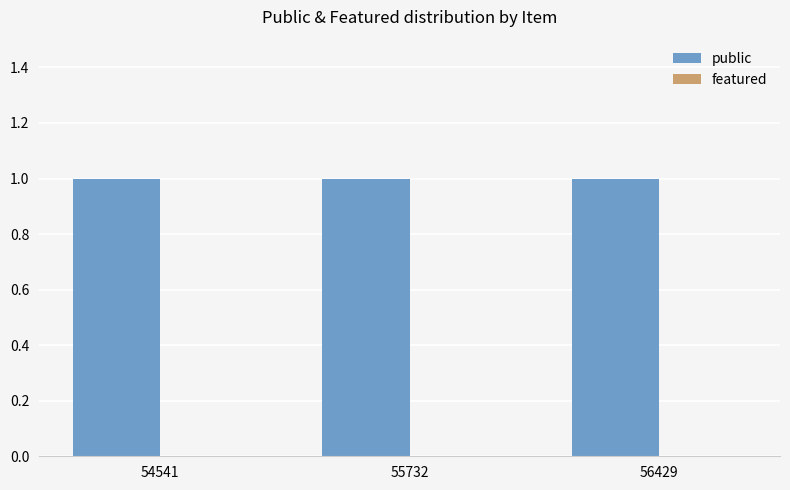

The featured series shows 0 at 55732. True or false?

True